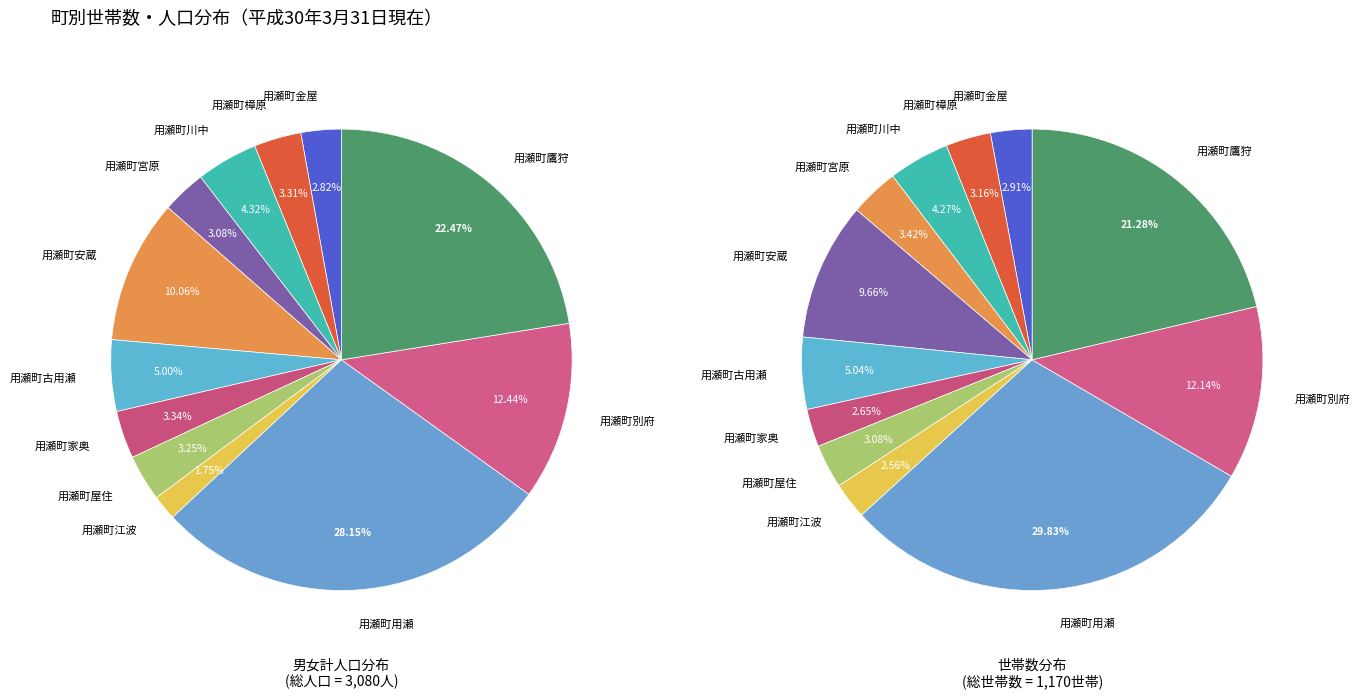

What percentage is the 用瀬町樟原 slice, to the nearest percent?

3%